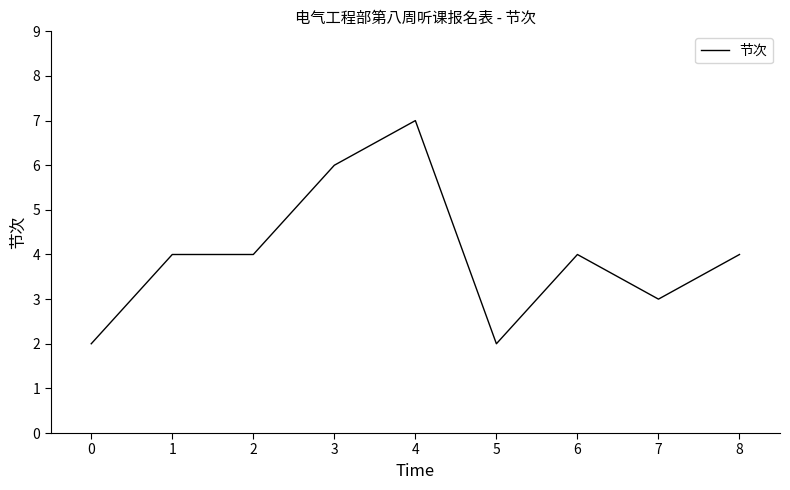

At which category does the chart reach its peak across all series?

4